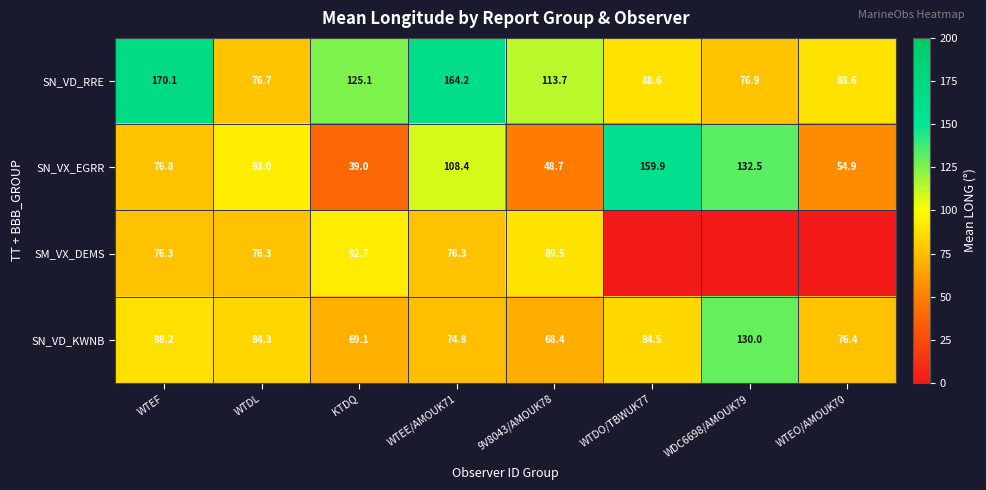

What is the maximum value shown in the chart?

170.1